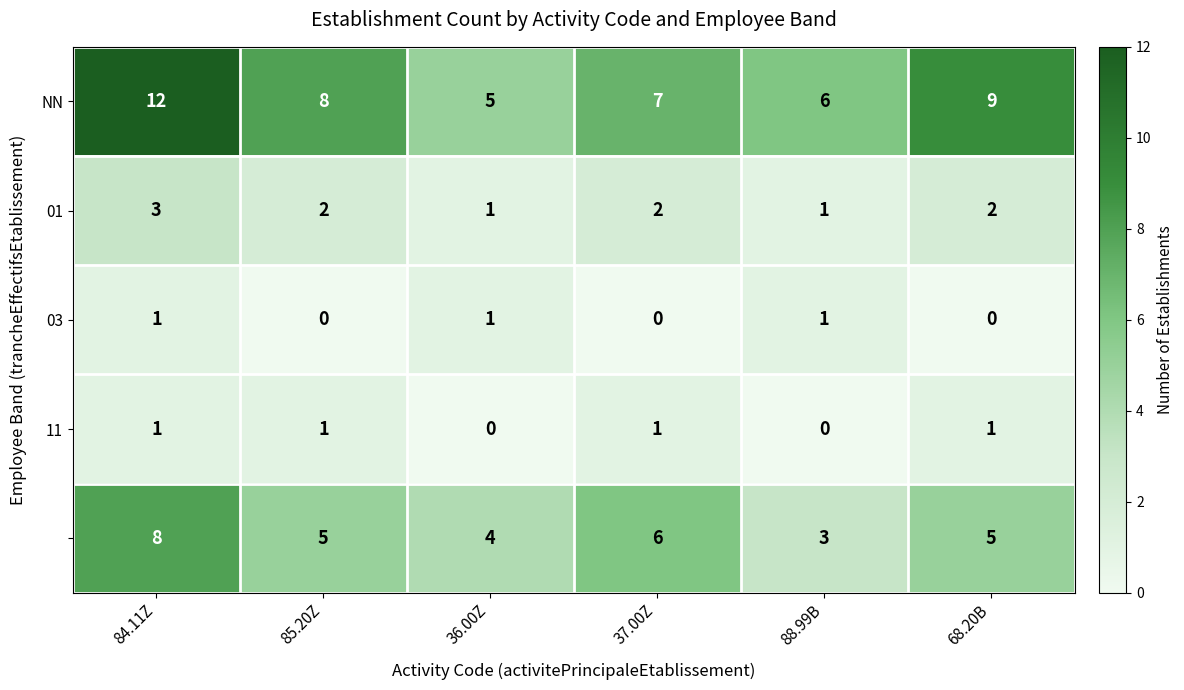

What is the greatest value displayed?

12